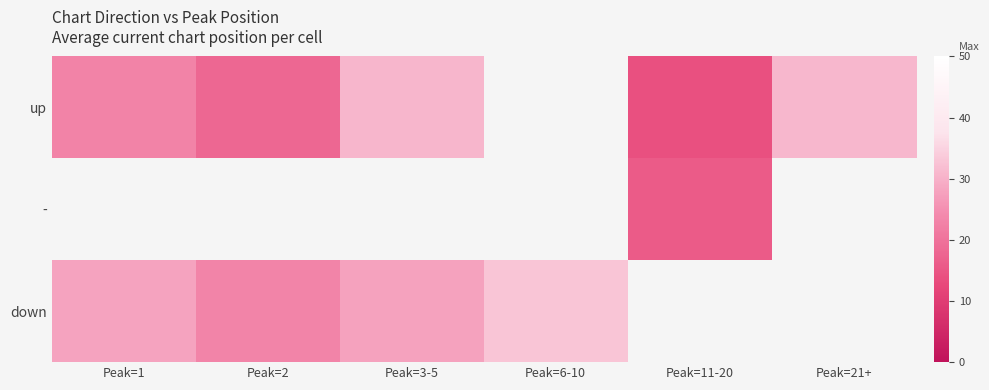

Is the value of down at Peak=3-5 greater than the value of - at Peak=11-20?

Yes